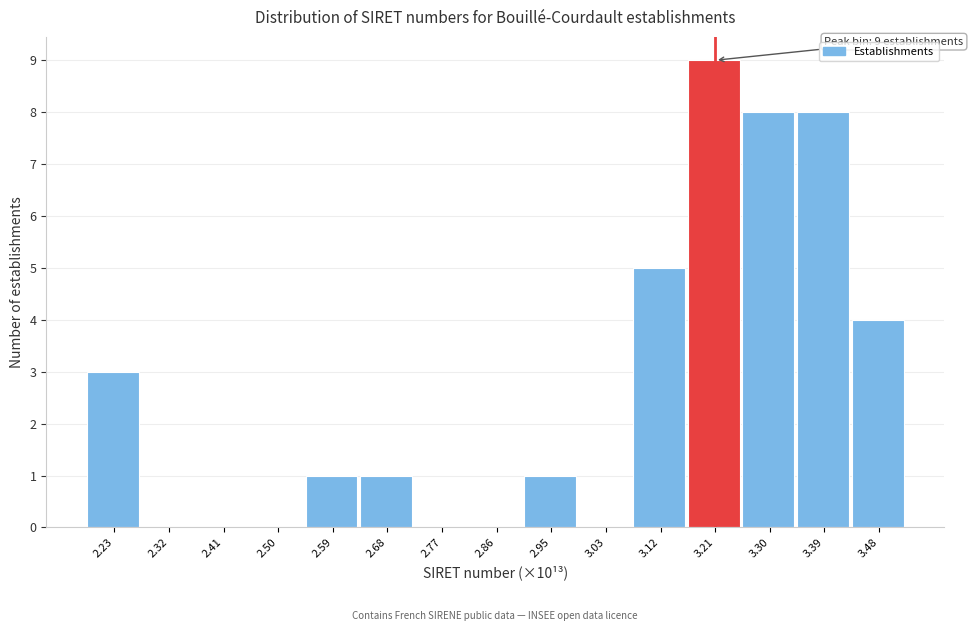

Reading left to right, what are all the values shown in this chart?

2.23=3	2.32=0	2.41=0	2.50=0	2.59=1	2.68=1	2.77=0	2.86=0	2.95=1	3.03=0	3.12=5	3.21=9	3.30=8	3.39=8	3.48=4